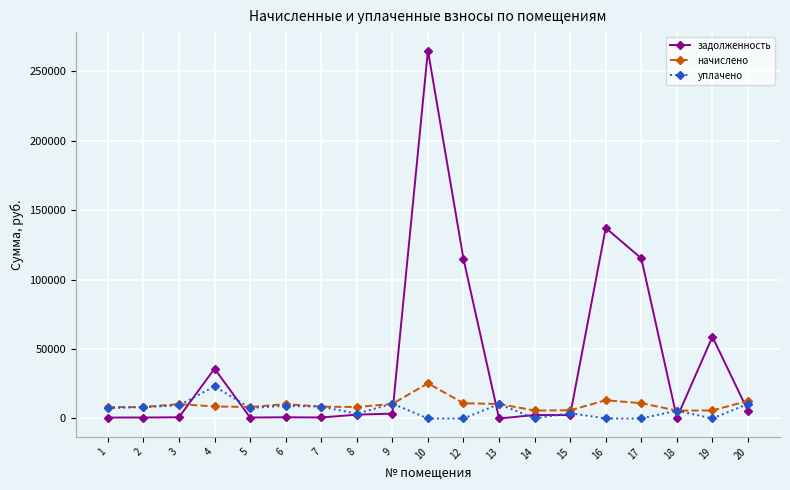

Rank the series at 10 from lowest to highest value.

уплачено, начислено, задолженность